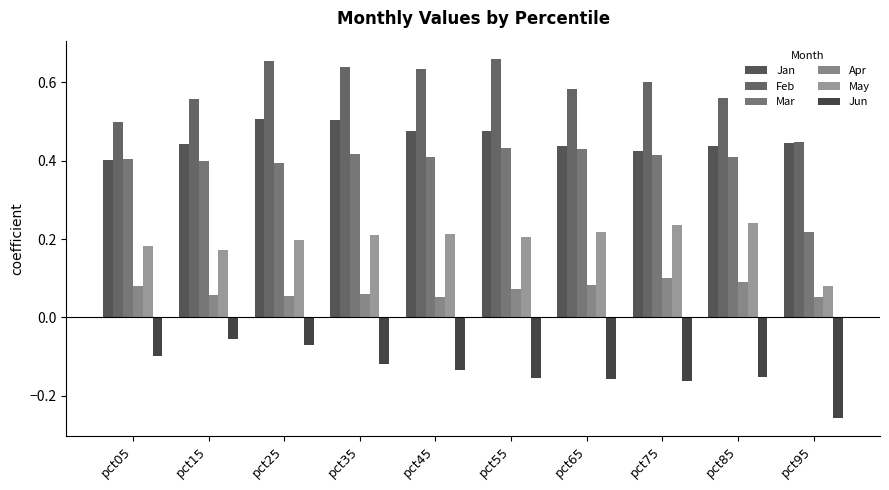

The value of Mar at pct65 is 0.7. True or false?

False